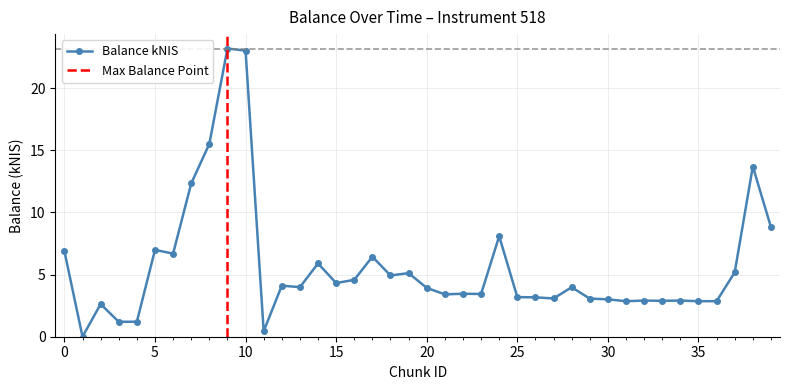

True or false: Balance kNIS has a value of 37.1 at 10.

False